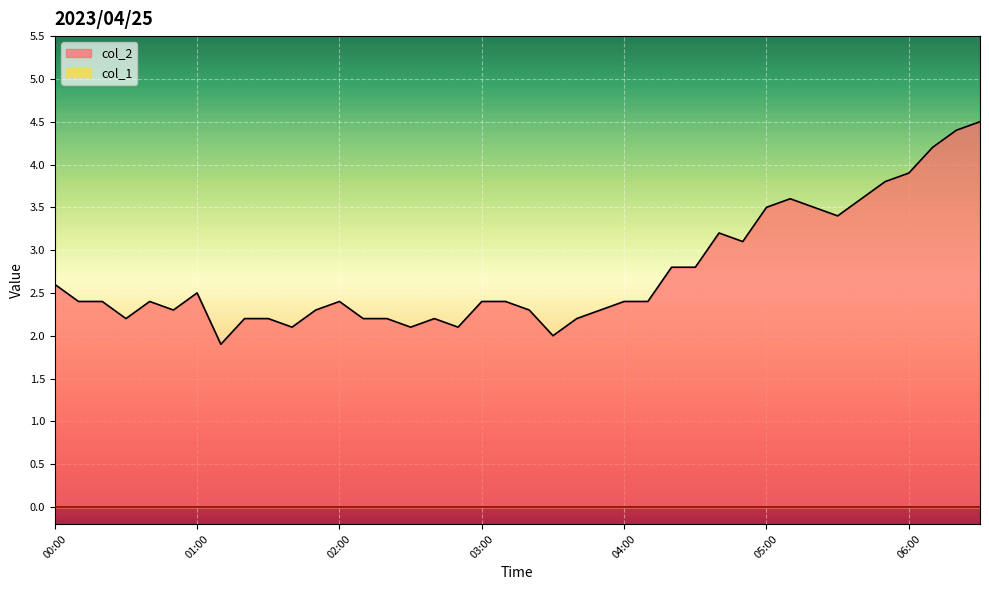

Where is the first local maximum?

00:40